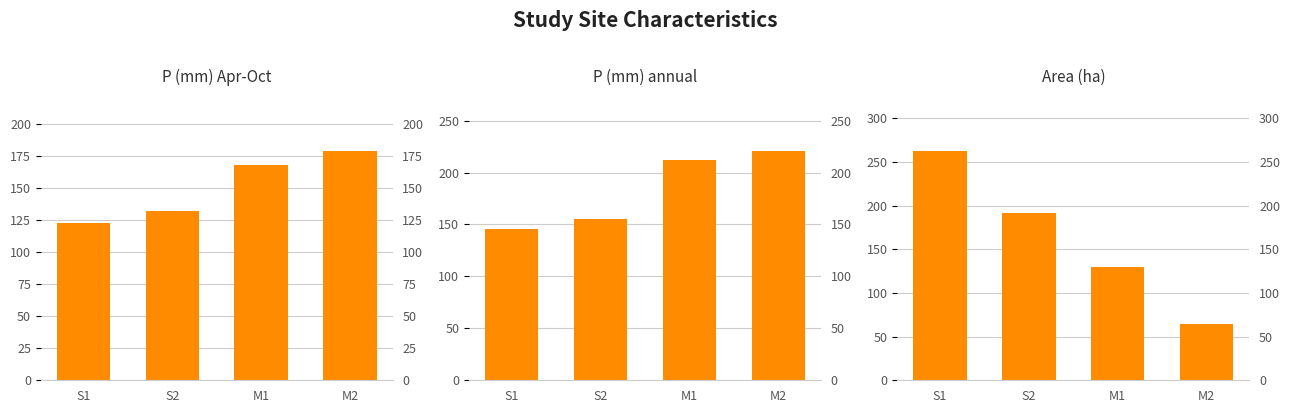

What is the average value of the Area (ha) series?

162.5